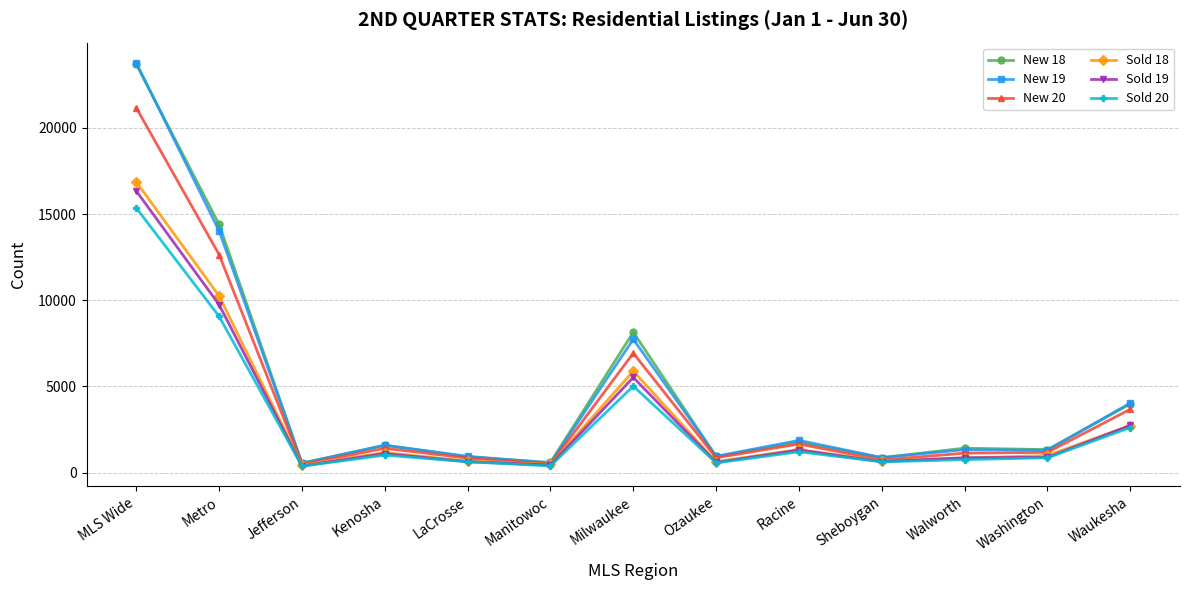

What is the maximum value shown in the chart?

23771